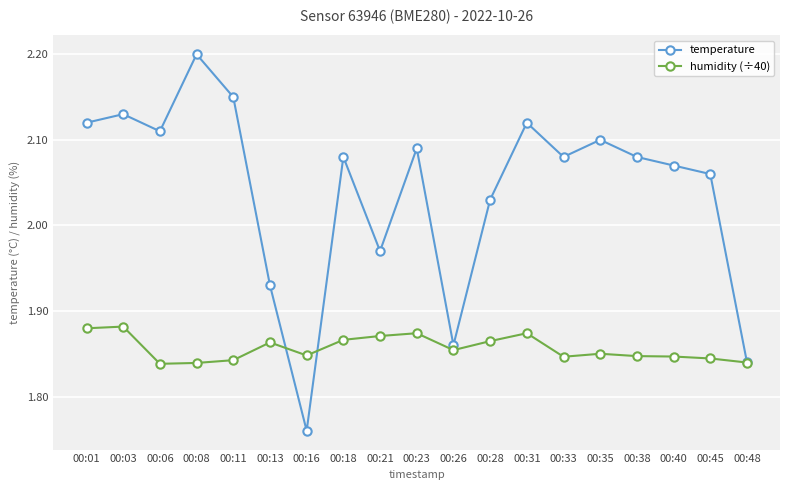

At 00:45, list the series in order from largest to smallest.

temperature, humidity (÷40)